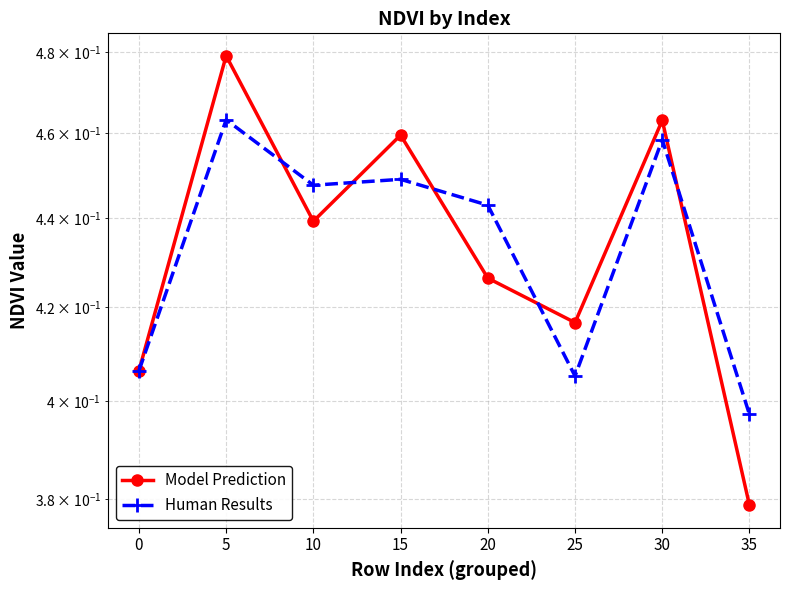

Which has a higher value, 0 or 15?

15